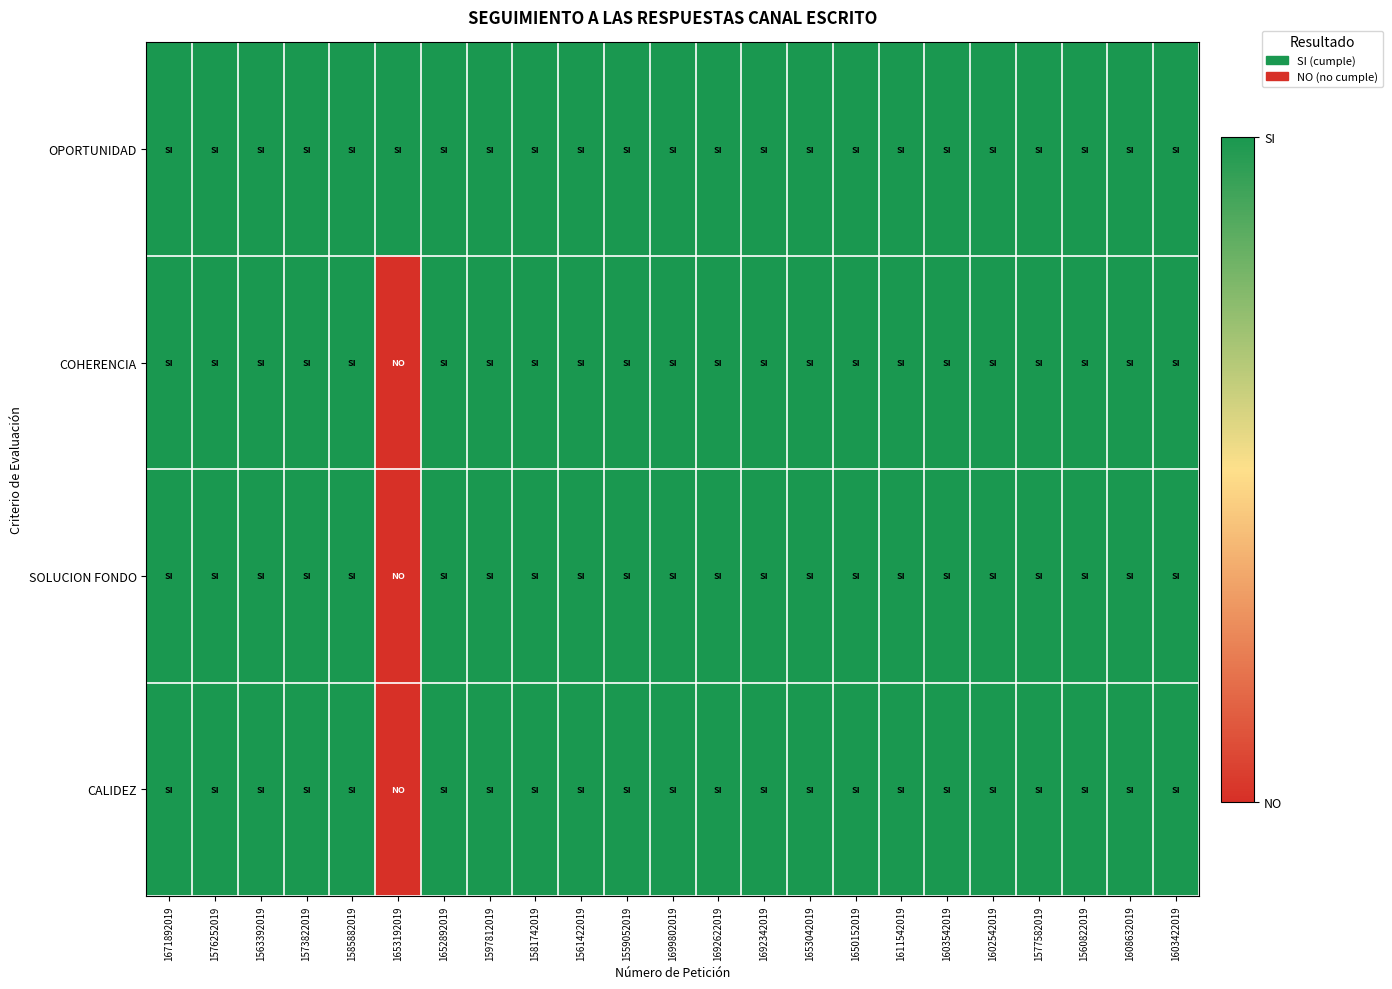

Reading left to right, transcribe all the data shown in this chart.

OPORTUNIDAD: 1671892019=1	1576252019=1	1563392019=1	1573822019=1	1585882019=1	1653192019=1	1652892019=1	1597812019=1	1581742019=1	1561422019=1	1559052019=1	1699802019=1	1692622019=1	1692342019=1	1653042019=1	1650152019=1	1611542019=1	1603542019=1	1602542019=1	1577582019=1	1560822019=1	1608632019=1	1603422019=1
COHERENCIA: 1671892019=1	1576252019=1	1563392019=1	1573822019=1	1585882019=1	1653192019=0	1652892019=1	1597812019=1	1581742019=1	1561422019=1	1559052019=1	1699802019=1	1692622019=1	1692342019=1	1653042019=1	1650152019=1	1611542019=1	1603542019=1	1602542019=1	1577582019=1	1560822019=1	1608632019=1	1603422019=1
SOLUCION FONDO: 1671892019=1	1576252019=1	1563392019=1	1573822019=1	1585882019=1	1653192019=0	1652892019=1	1597812019=1	1581742019=1	1561422019=1	1559052019=1	1699802019=1	1692622019=1	1692342019=1	1653042019=1	1650152019=1	1611542019=1	1603542019=1	1602542019=1	1577582019=1	1560822019=1	1608632019=1	1603422019=1
CALIDEZ: 1671892019=1	1576252019=1	1563392019=1	1573822019=1	1585882019=1	1653192019=0	1652892019=1	1597812019=1	1581742019=1	1561422019=1	1559052019=1	1699802019=1	1692622019=1	1692342019=1	1653042019=1	1650152019=1	1611542019=1	1603542019=1	1602542019=1	1577582019=1	1560822019=1	1608632019=1	1603422019=1